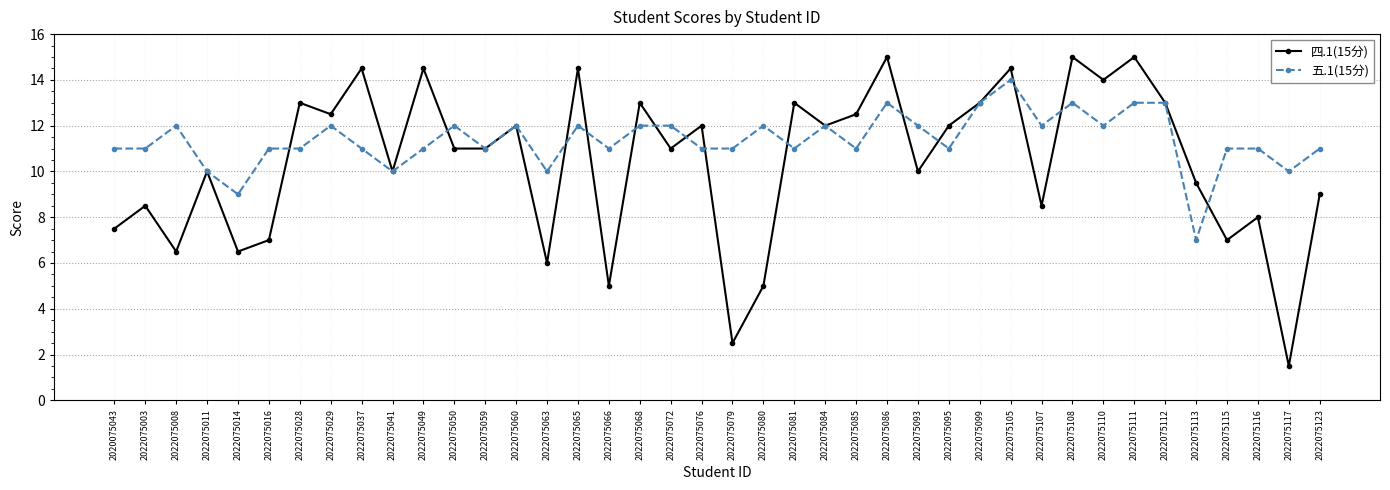

Which series ends up on top after the final intersection of 四.1(15分) and 五.1(15分)?

五.1(15分)